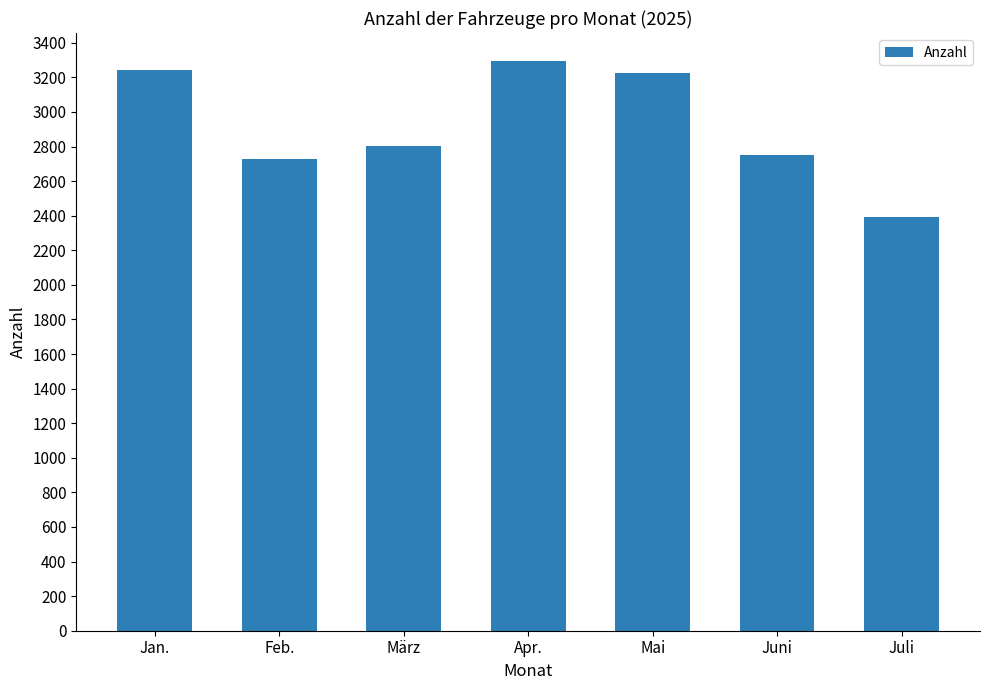

What is the minimum value shown in the chart?

2394